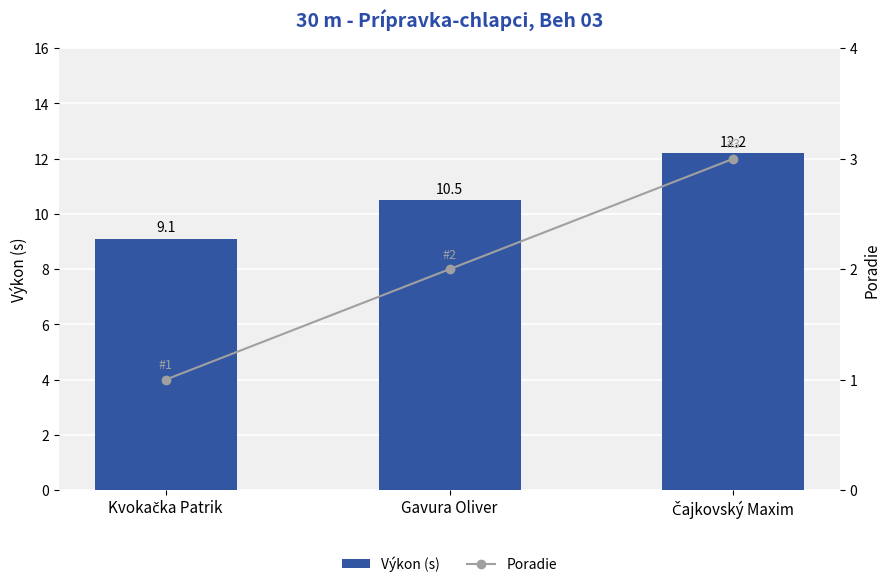

What is the sum of all Poradie values?

6.0